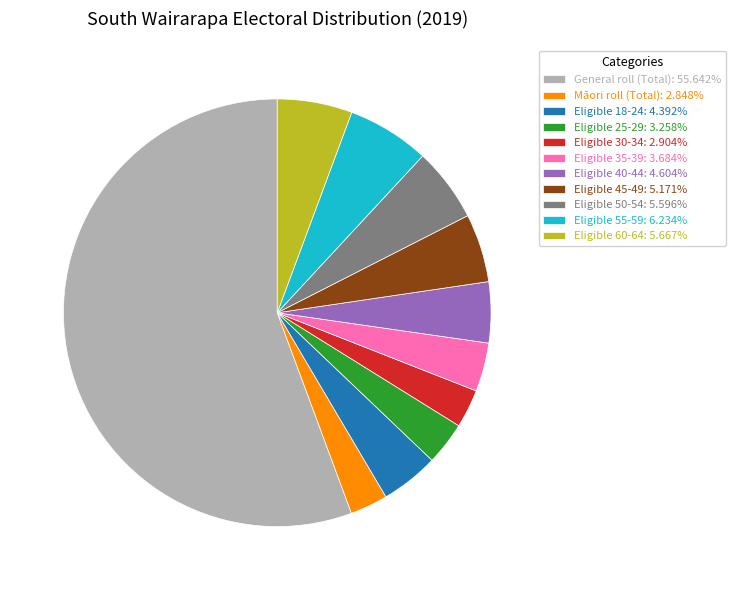

Does General roll (Total): 55.642% account for over 50% of the chart?

Yes